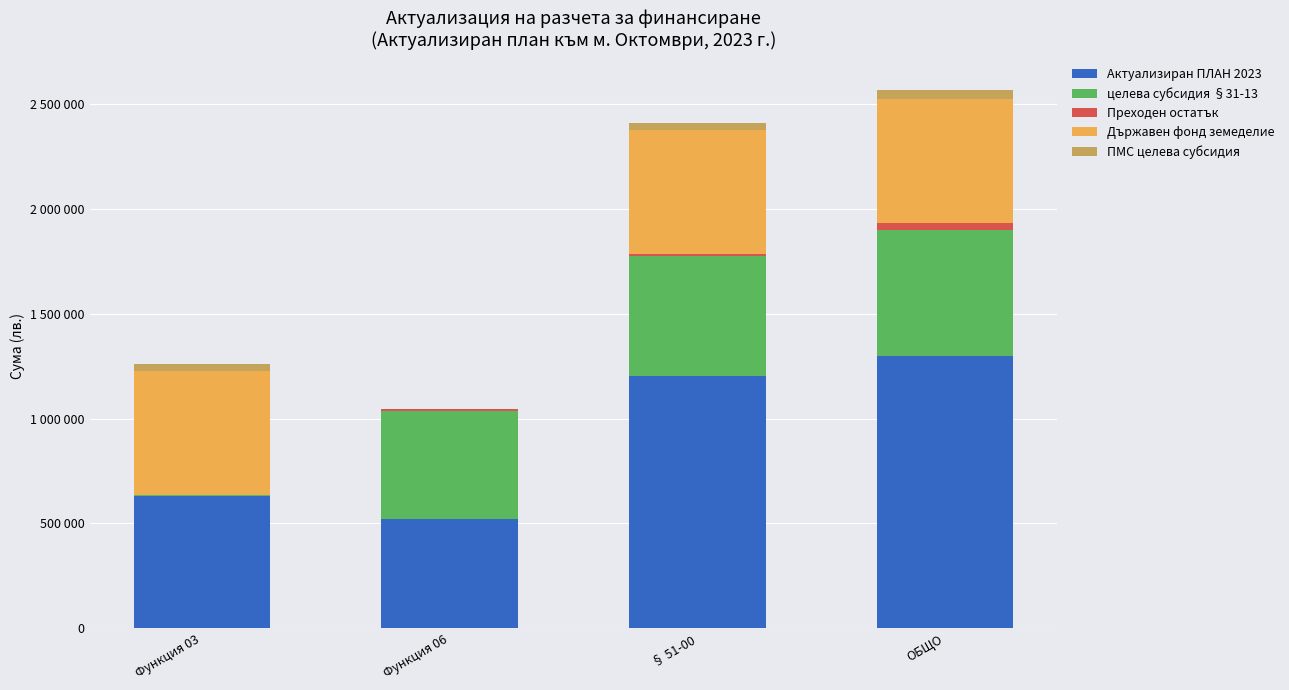

What are all the series names shown in the legend?

Актуализиран ПЛАН 2023, целева субсидия §31-13, Преходен остатък, Държавен фонд земеделие, ПМС целева субсидия